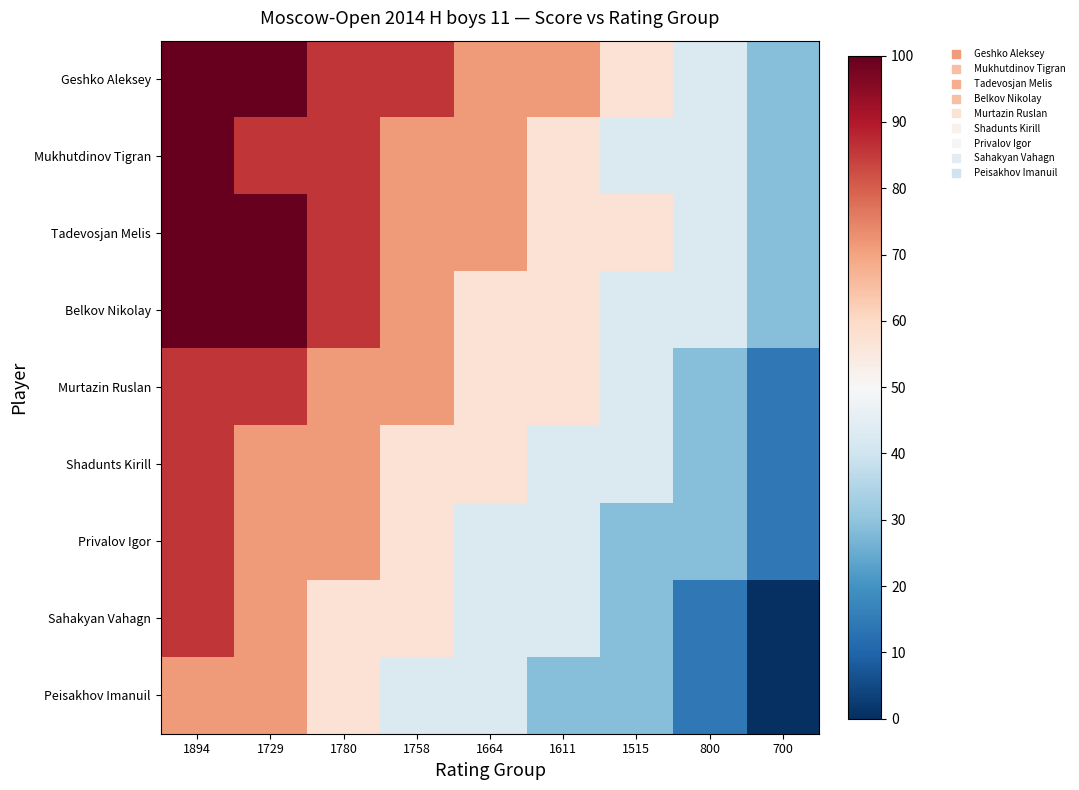

What is the greatest value displayed?

100.0